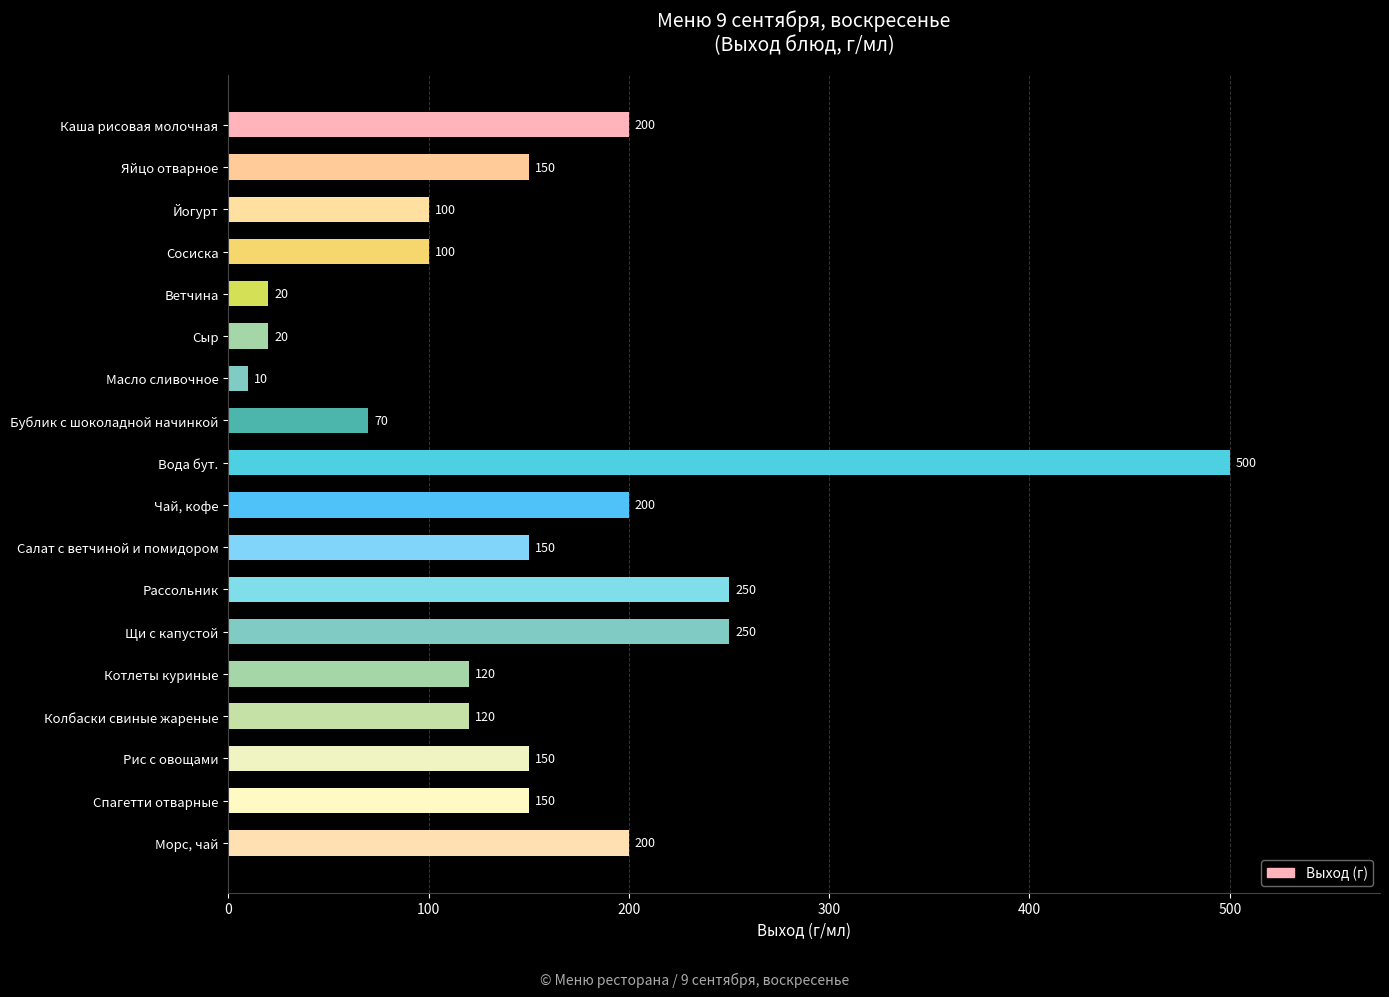

What is the difference between the maximum and minimum values?

490